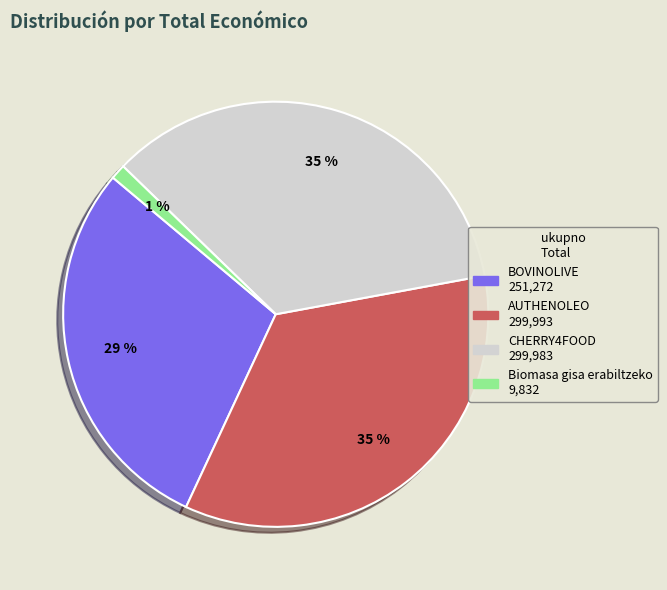

The Biomasa gisa erabiltzeko slice represents 12% of the pie. True or false?

False